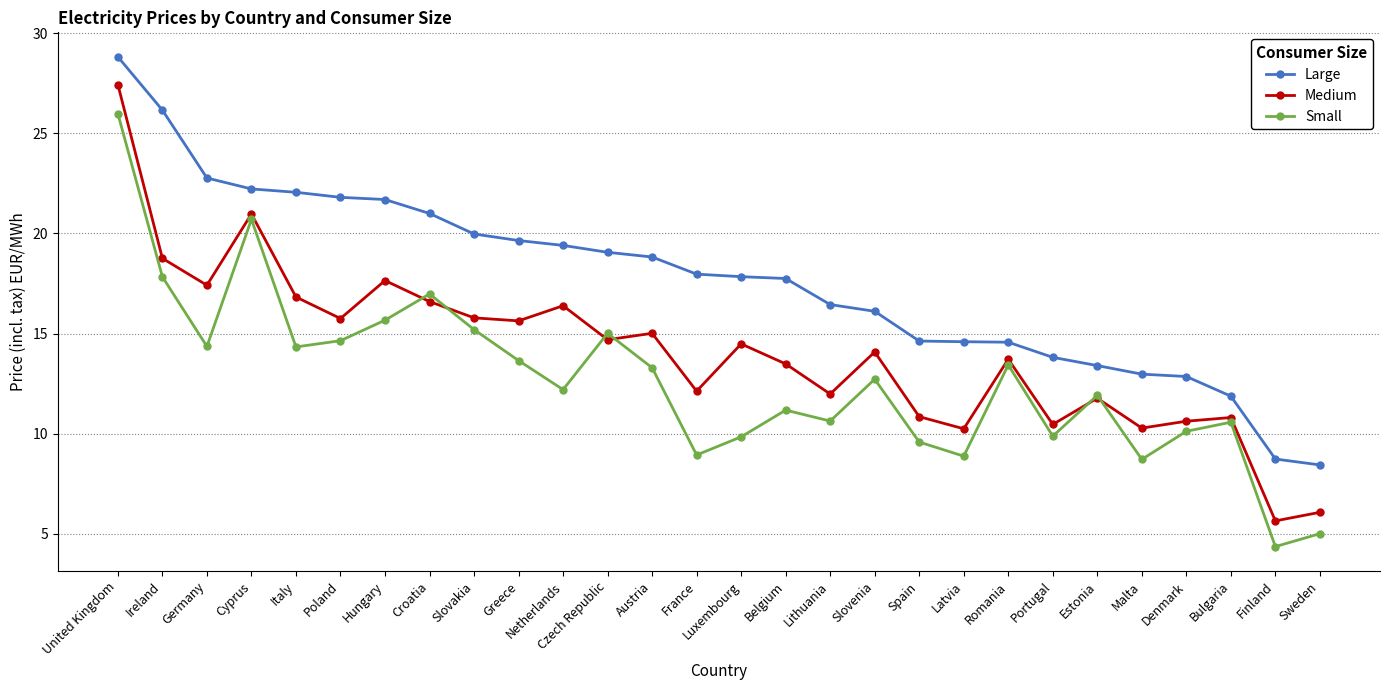

True or false: Medium and Large intersect in this chart.

False